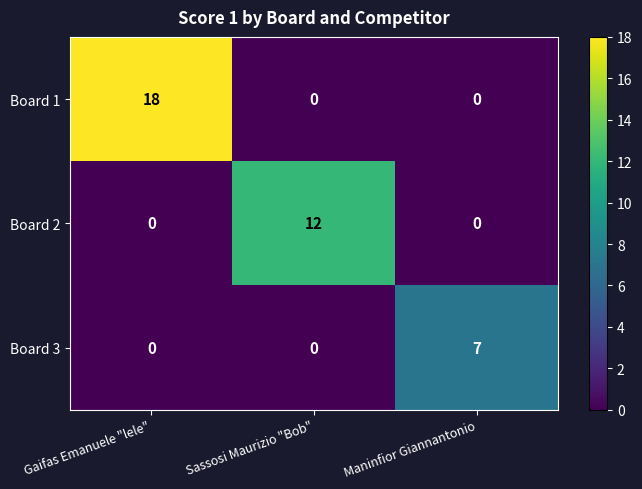

Reading left to right, transcribe all the data shown in this chart.

Board 1: 18	0	0
Board 2: 0	12	0
Board 3: 0	0	7